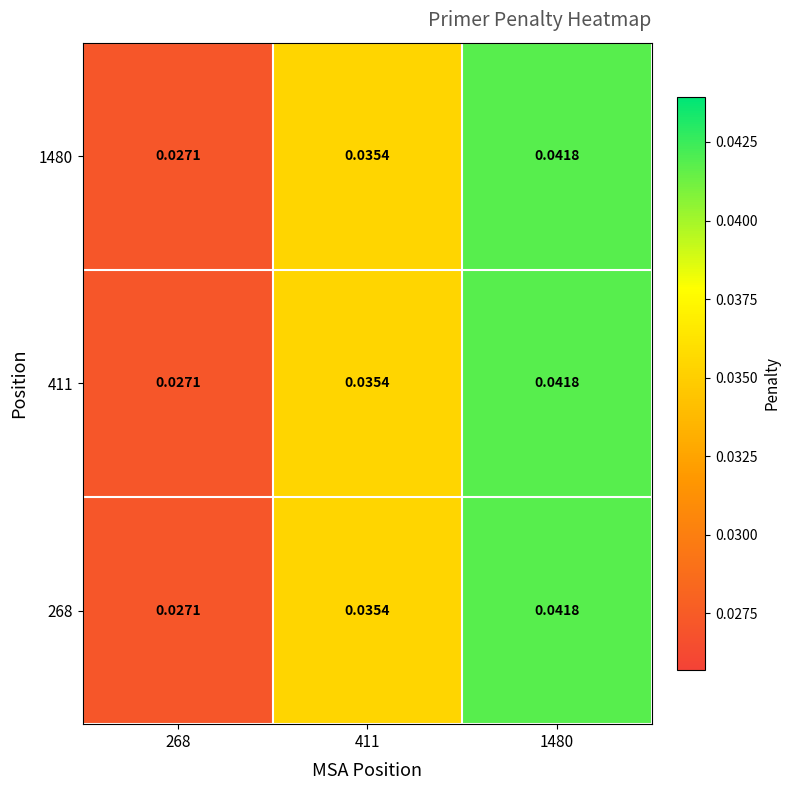

Is the value of 411 at 411 greater than the value of 1480 at 1480?

No